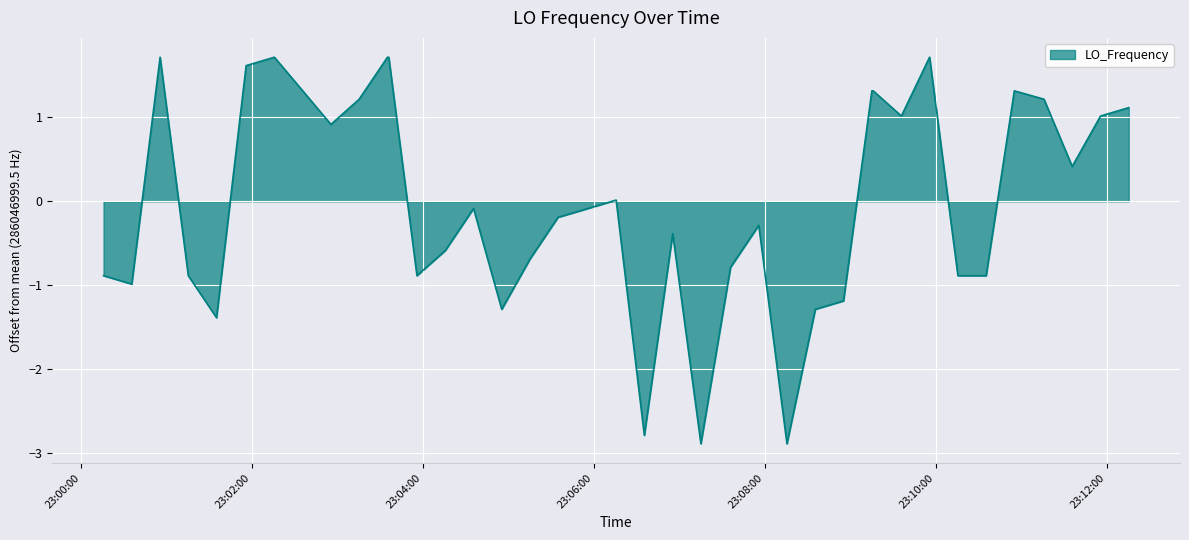

What is the difference between the maximum and minimum values?

4.6